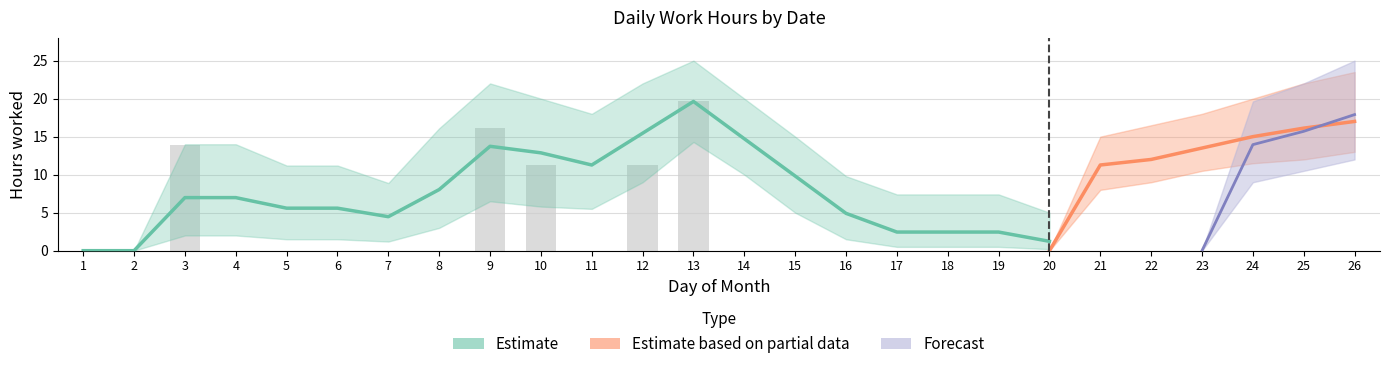

At which category does the chart reach its minimum across all series?

1